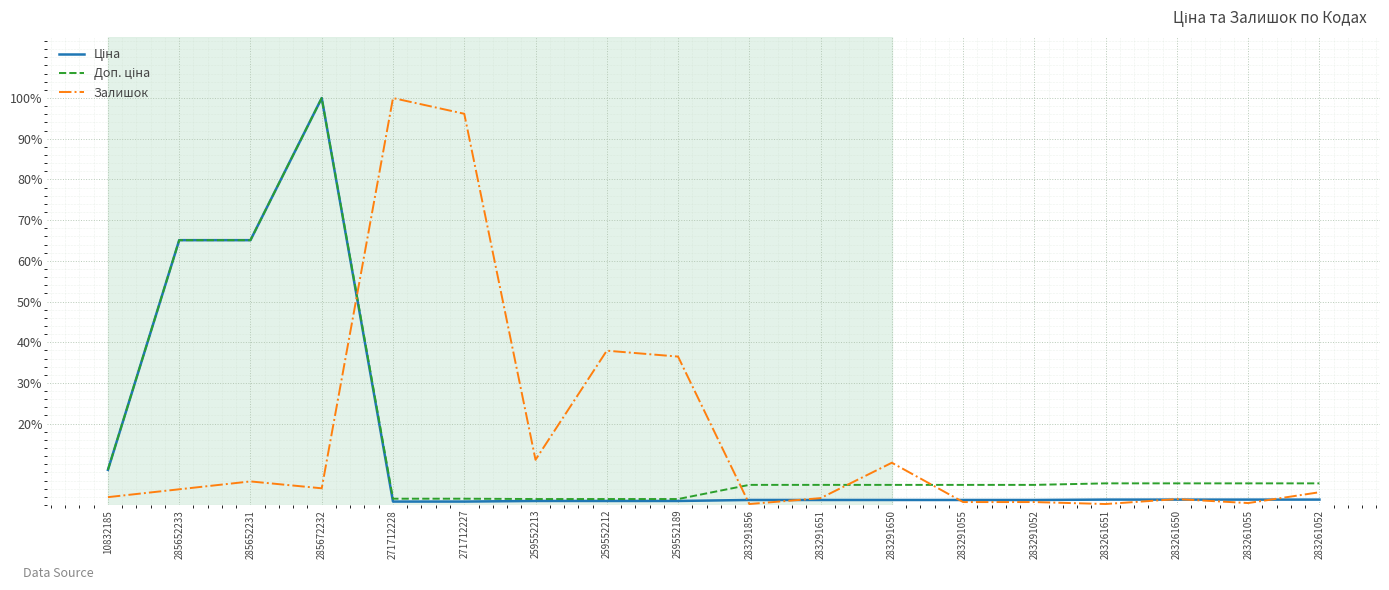

At 259552189, list the series in order from largest to smallest.

Залишок, Доп. ціна, Ціна